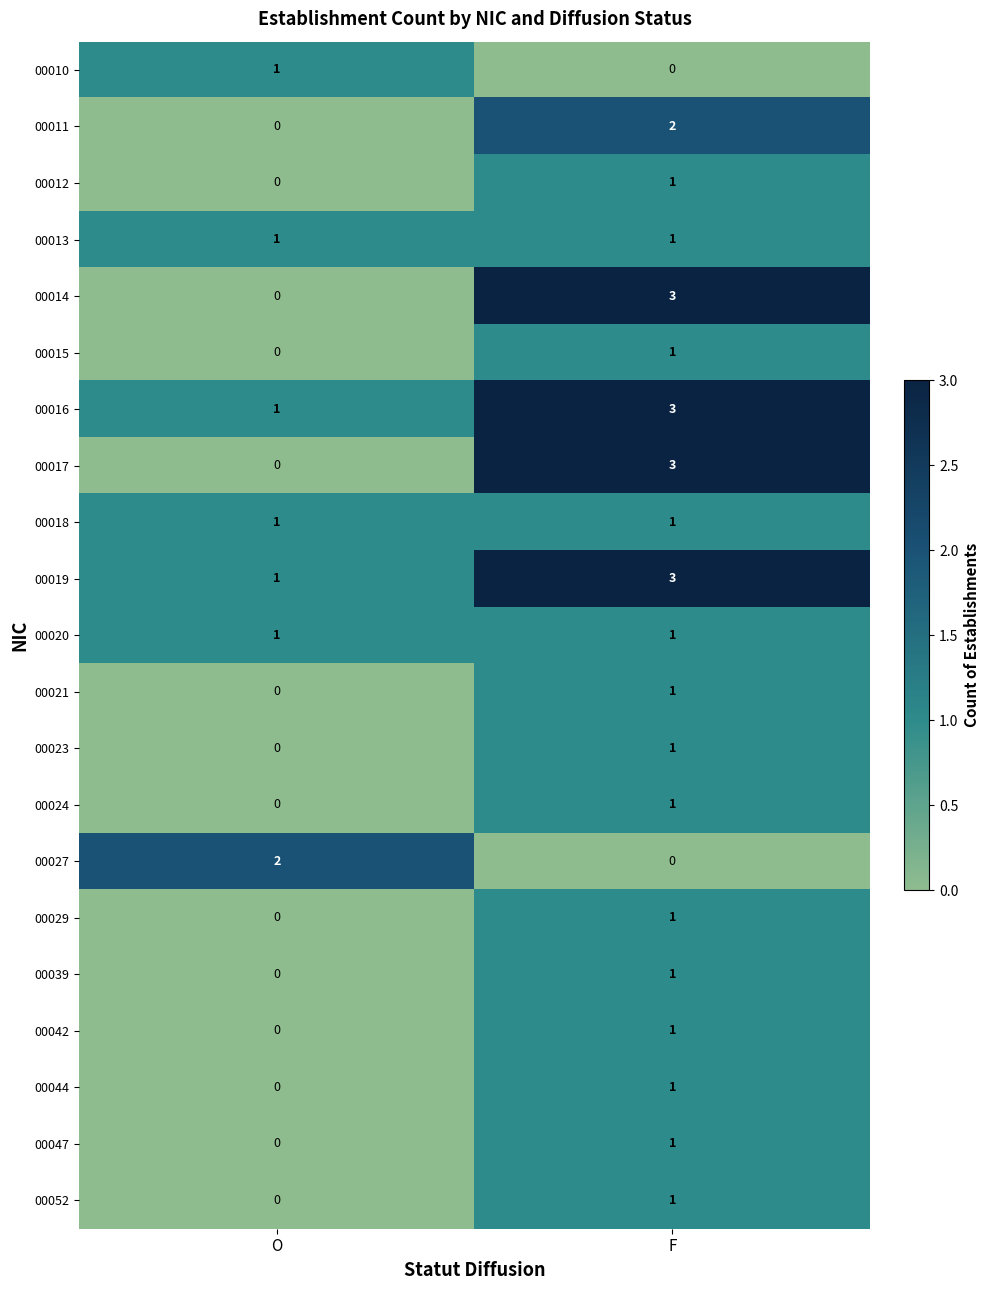

Read the 00017 value at F.

3